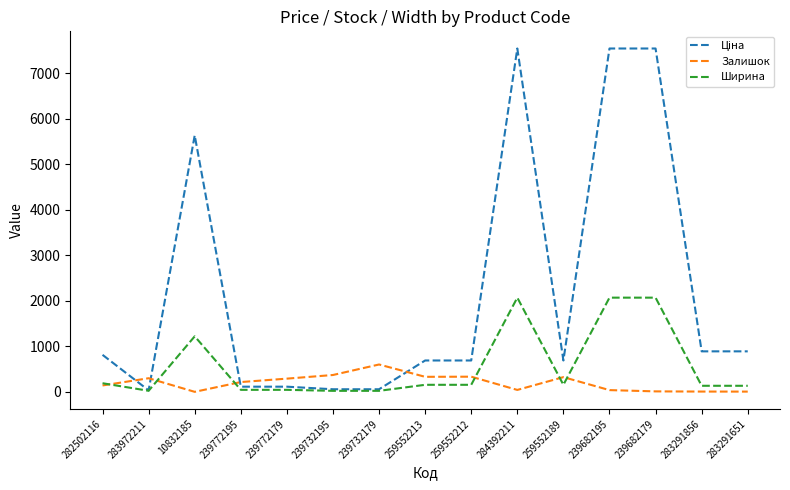

How many distinct data groups are displayed?

3